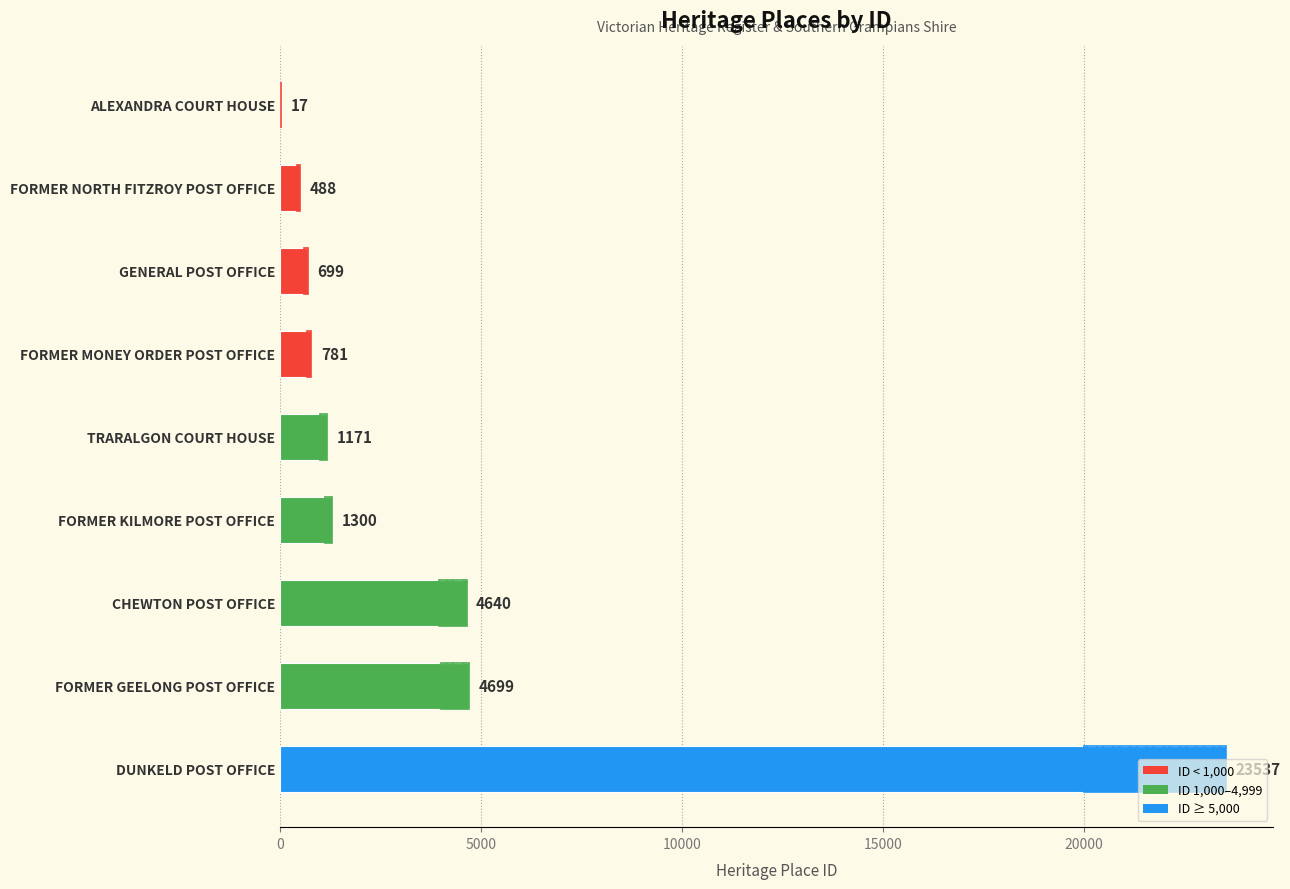

At which label is the value closest to 11777?

FORMER GEELONG POST OFFICE